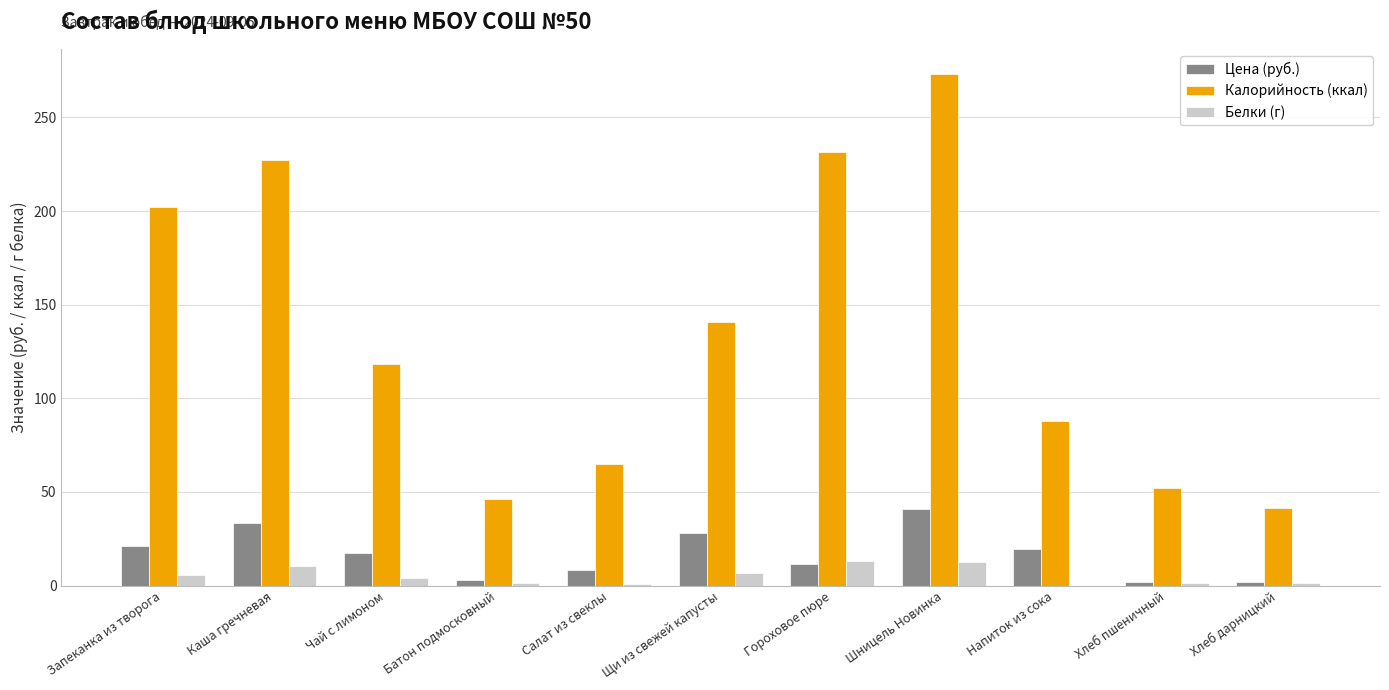

What is the highest value of the Цена (руб.) series?

41.1